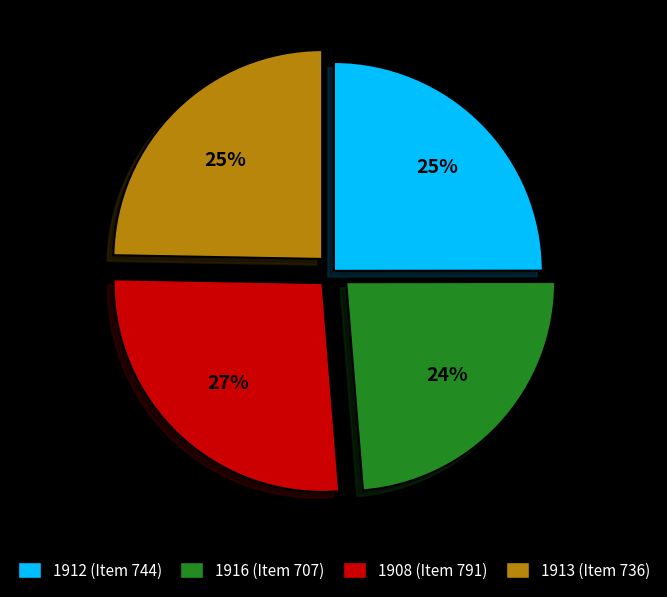

To the nearest percent, what percentage of the pie is 1908 (Item 791)?

27%